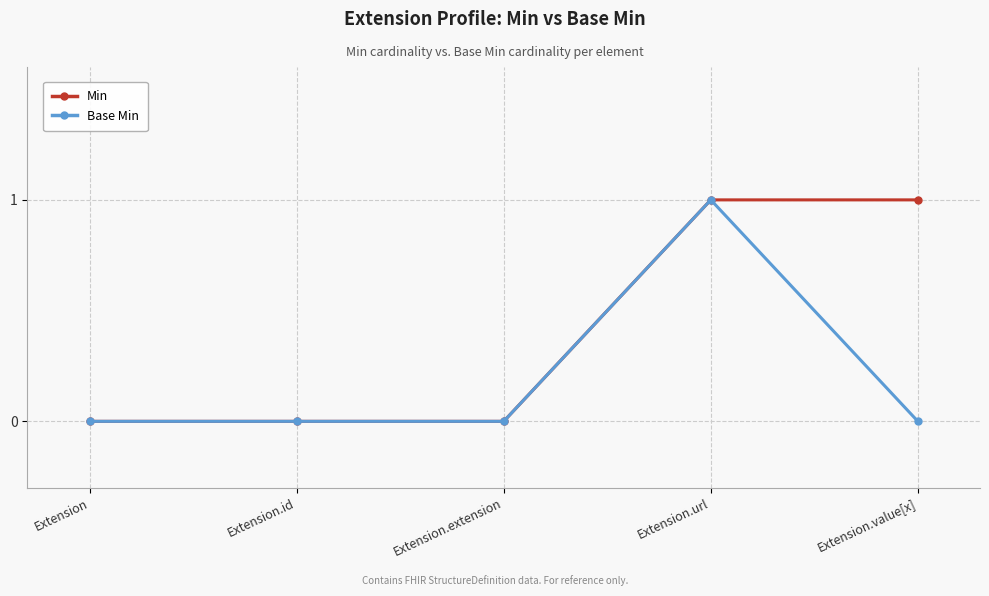

What is the total value across all series at Extension.url?

2